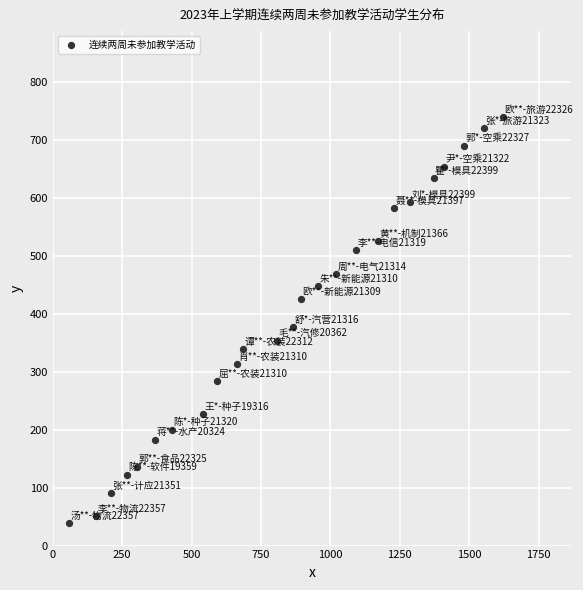

What Y value in the scatter plot is closest to 389?

377.9